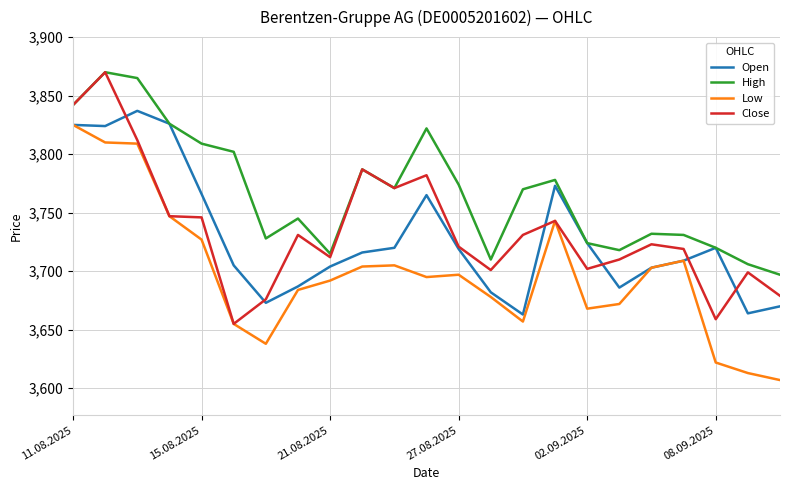

What is the minimum value for Low?

3607